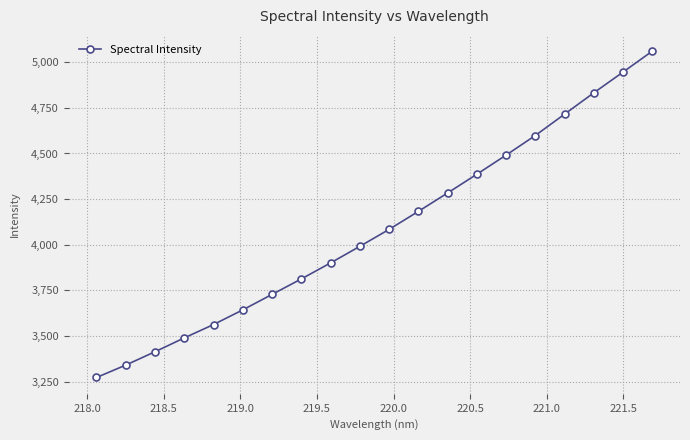

What is the greatest value displayed?

5060.1